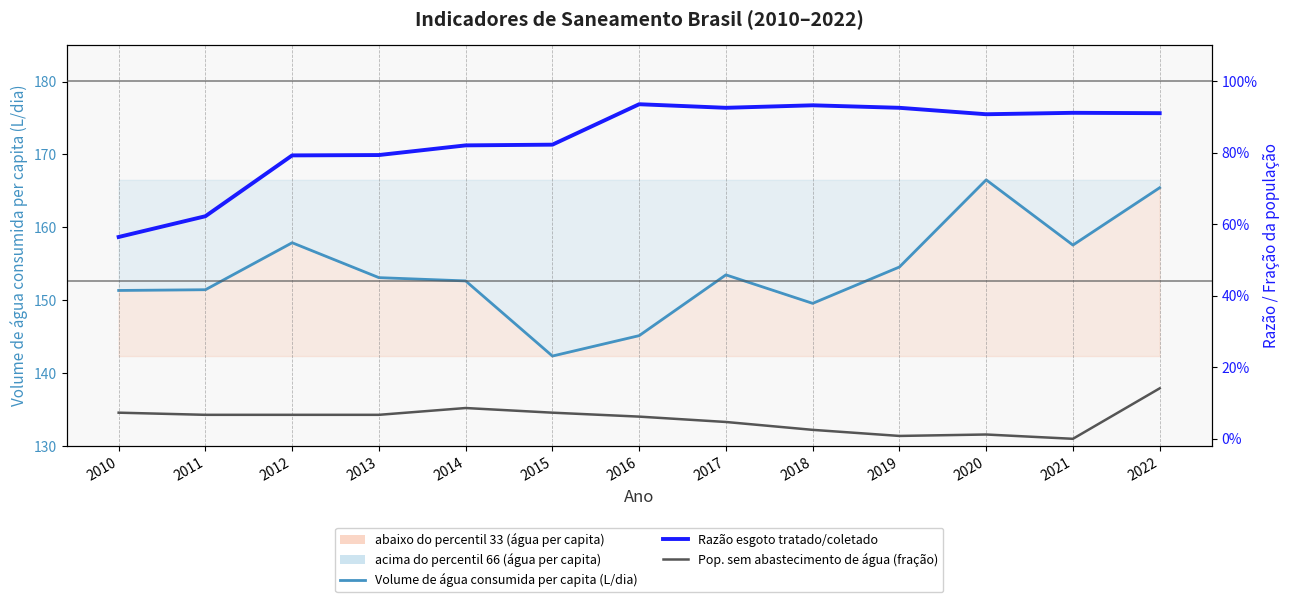

The value of Razão esgoto tratado/coletado at 2020 is 0.9. True or false?

True